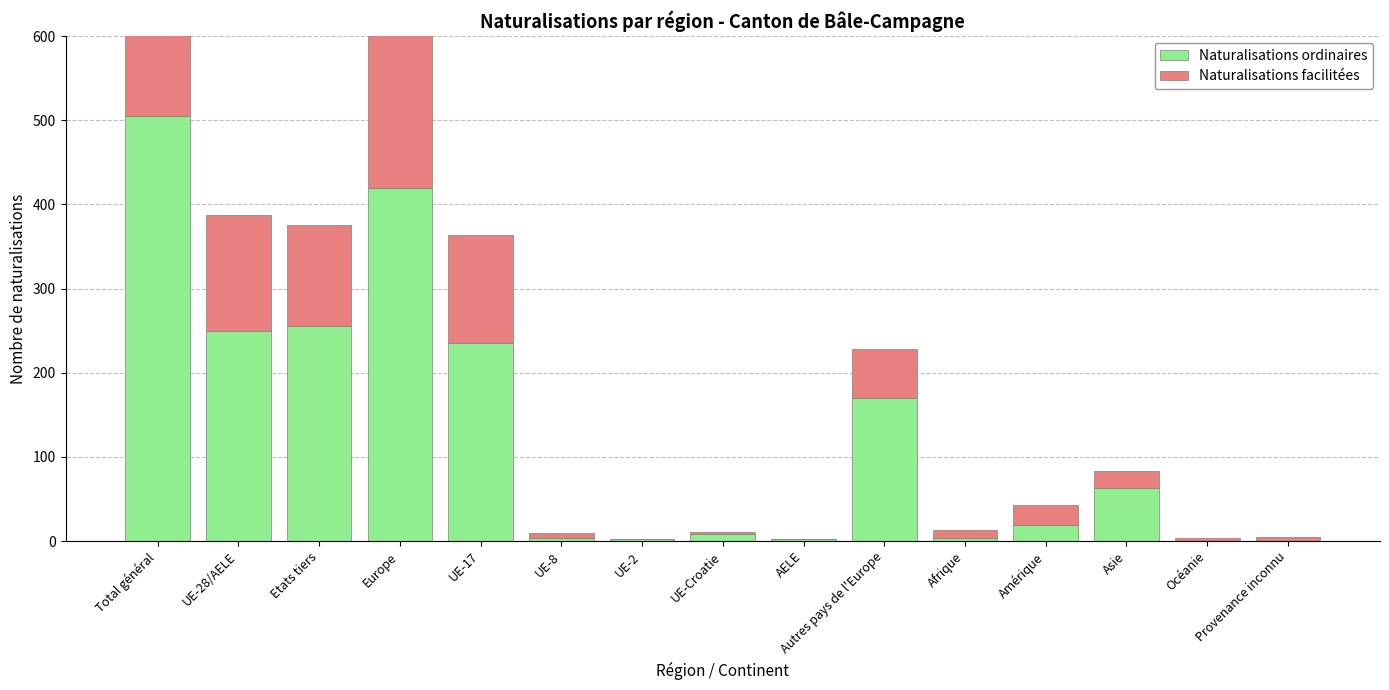

Rank the series by their maximum value, from highest to lowest.

Naturalisations ordinaires, Naturalisations facilitées